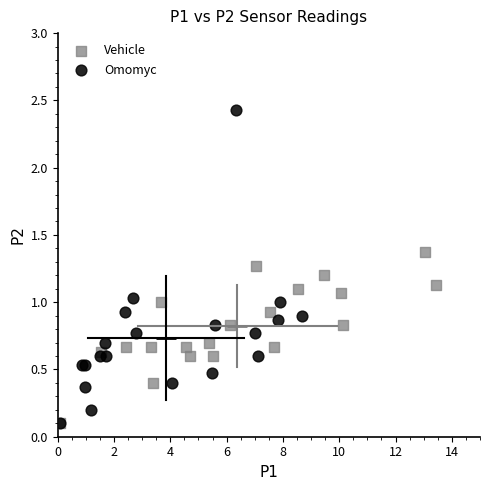

Which series has the widest spread of Y values?

Omomyc